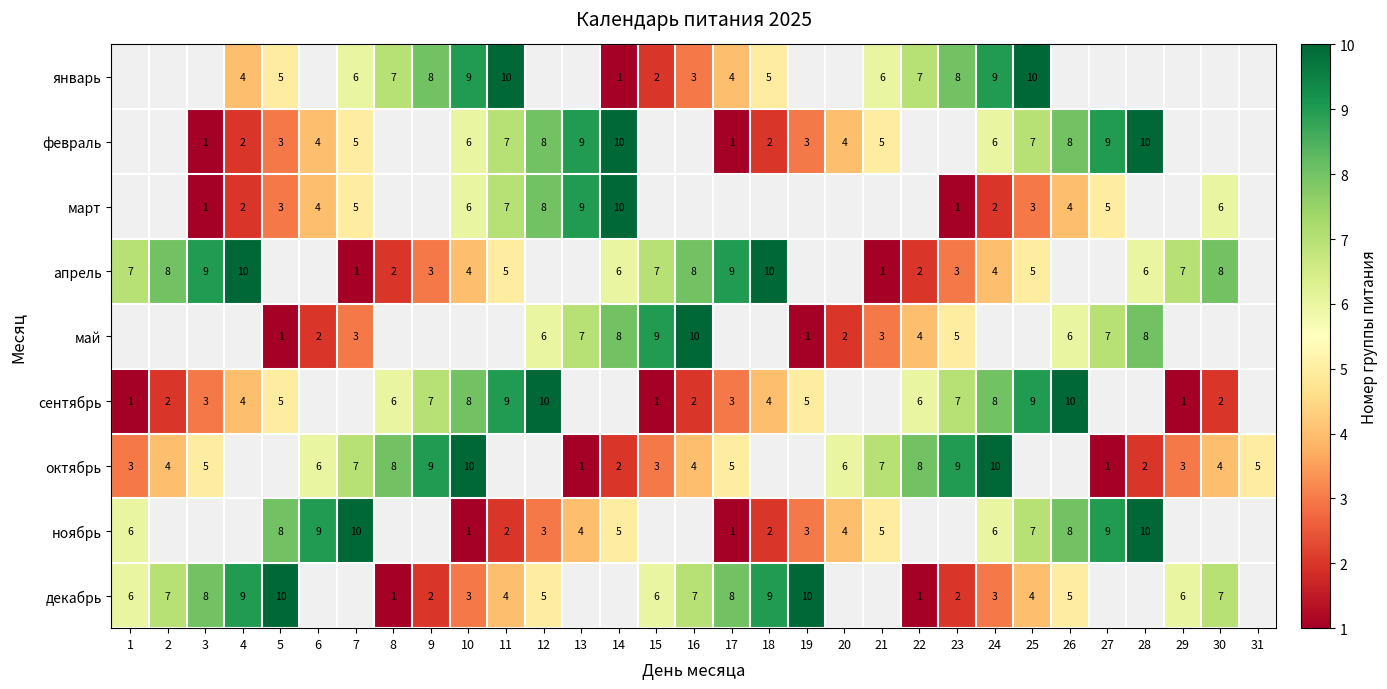

The январь series shows 5 at 9. True or false?

False